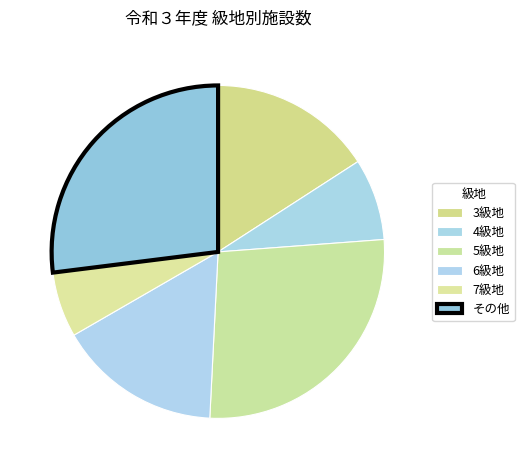

How many segments does this pie chart have?

6